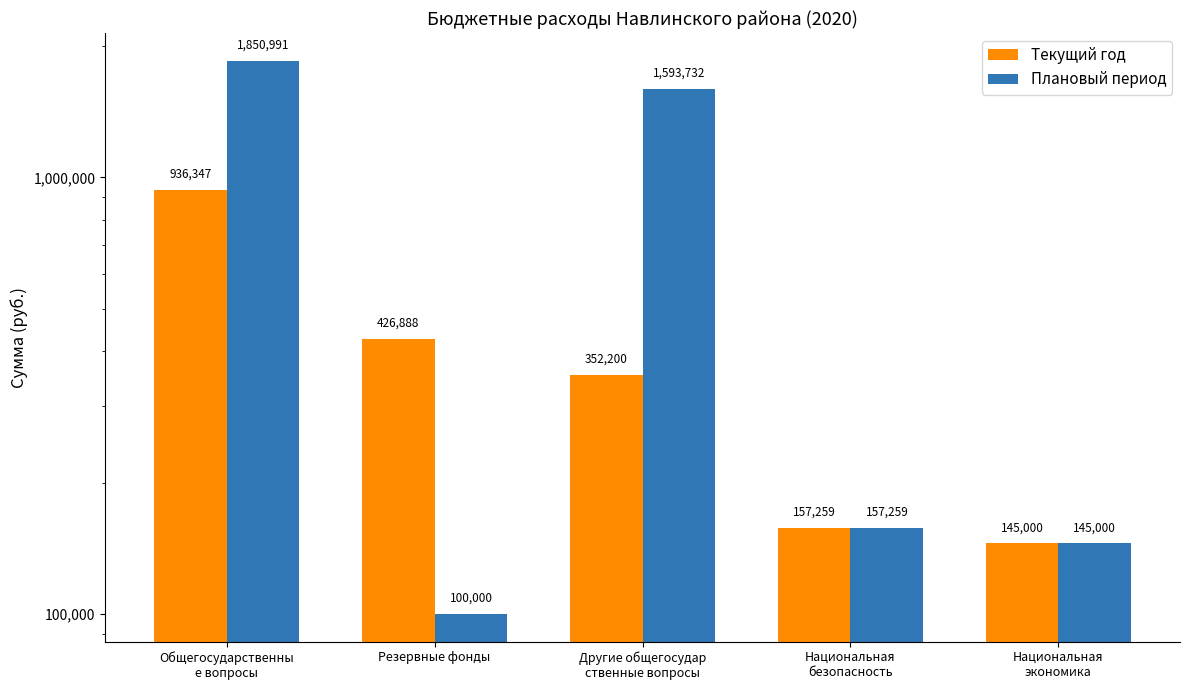

What is the label of the 5th bar from the left?

Национальная
экономика